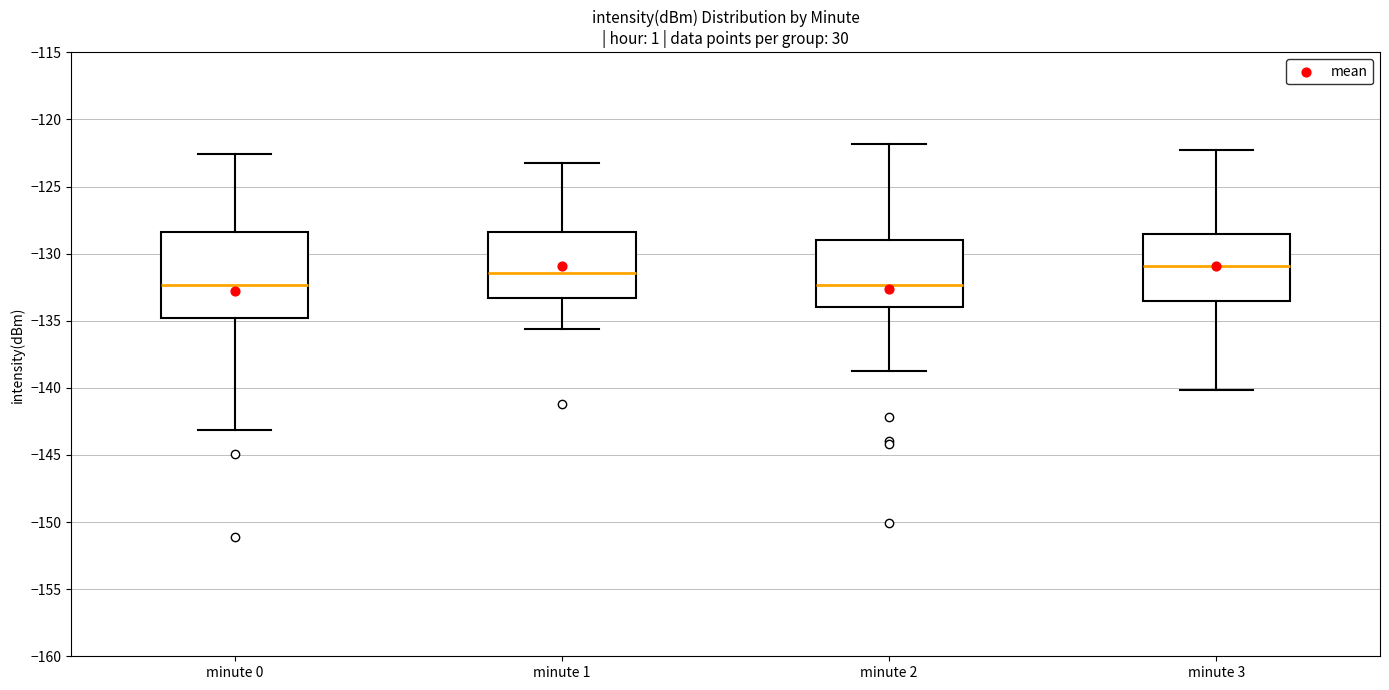

Comparing the boxes themselves (not the whiskers), which one is the tallest?

minute 0